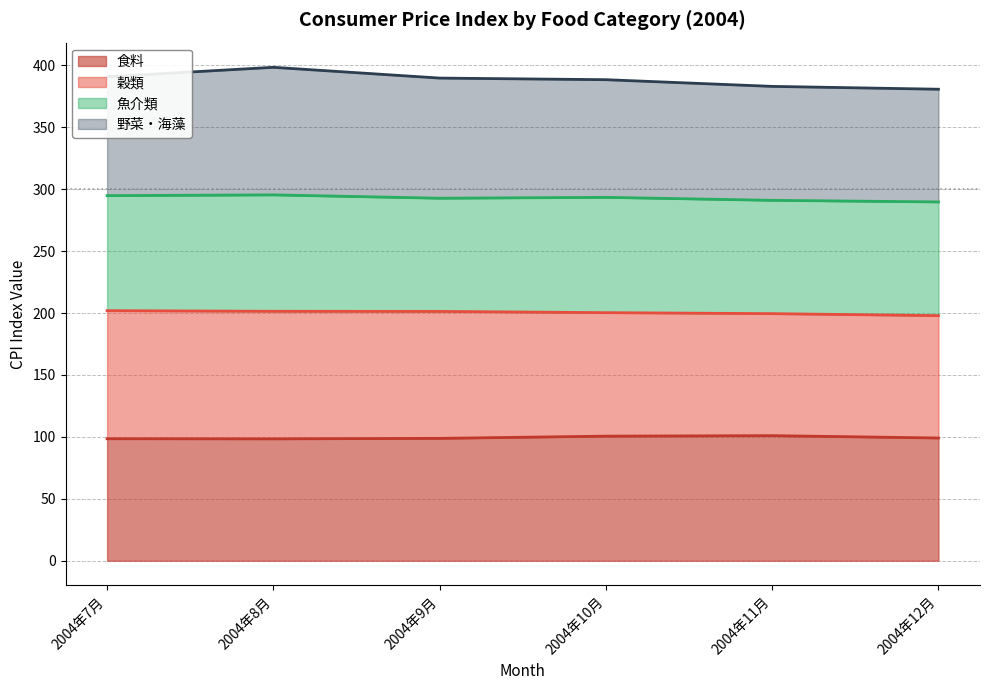

True or false: 野菜・海藻 and 食料 cross at least once.

False